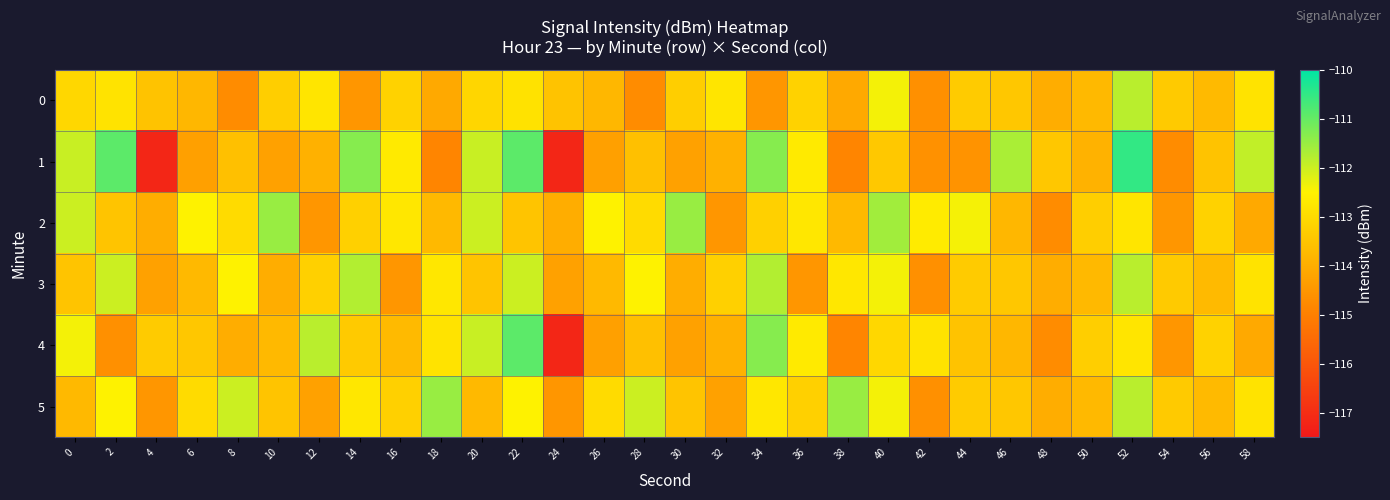

Rank the series by their maximum value, from lowest to highest.

0, 3, 2, 5, 4, 1